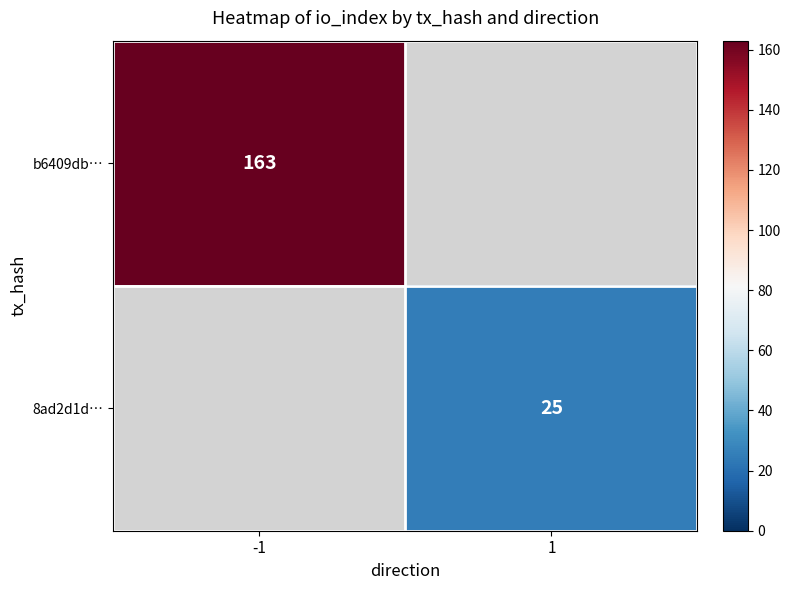

True or false: 8ad2d1d… has a value of 5 at 1.

False